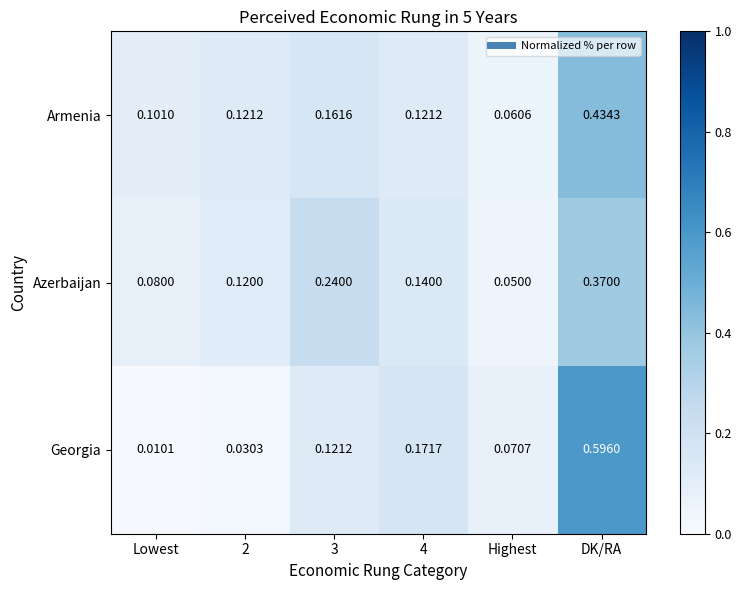

List the series in order of their peak value, lowest first.

Azerbaijan, Armenia, Georgia